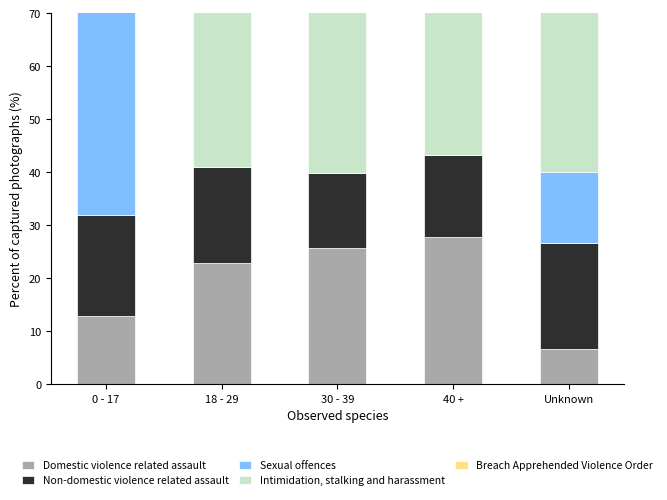

What is the difference between the maximum and minimum values in the Intimidation, stalking and harassment series?

27.1